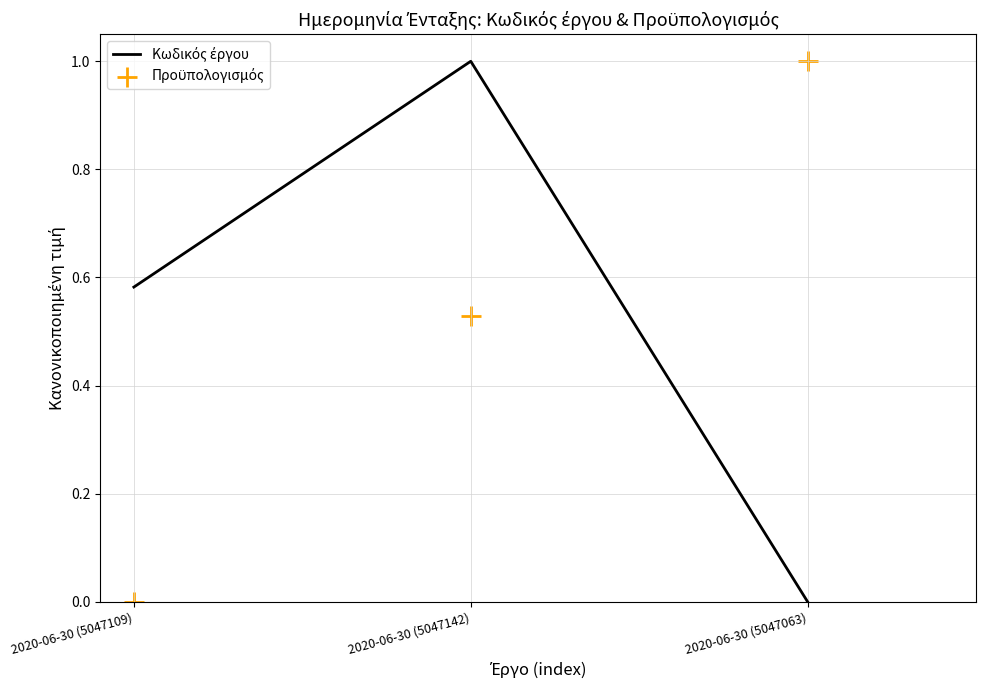

Which series reaches the minimum Y coordinate?

Κωδικός έργου